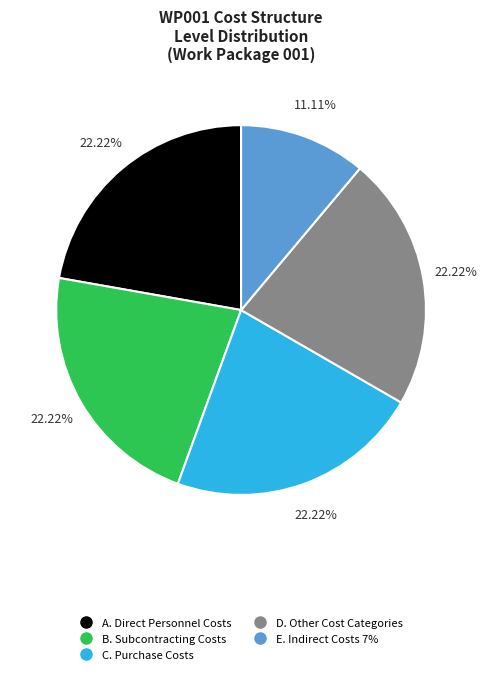

Is there a majority slice in this chart?

No